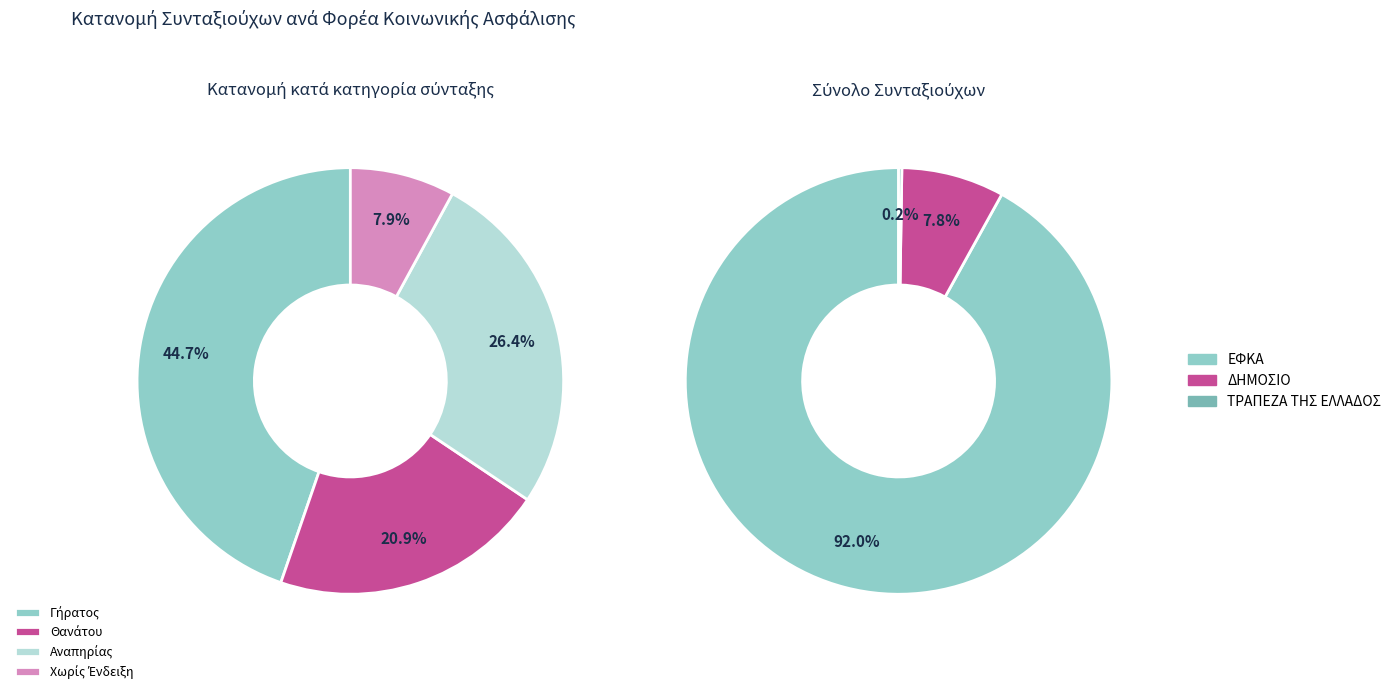

How many segments does this pie chart have?

3